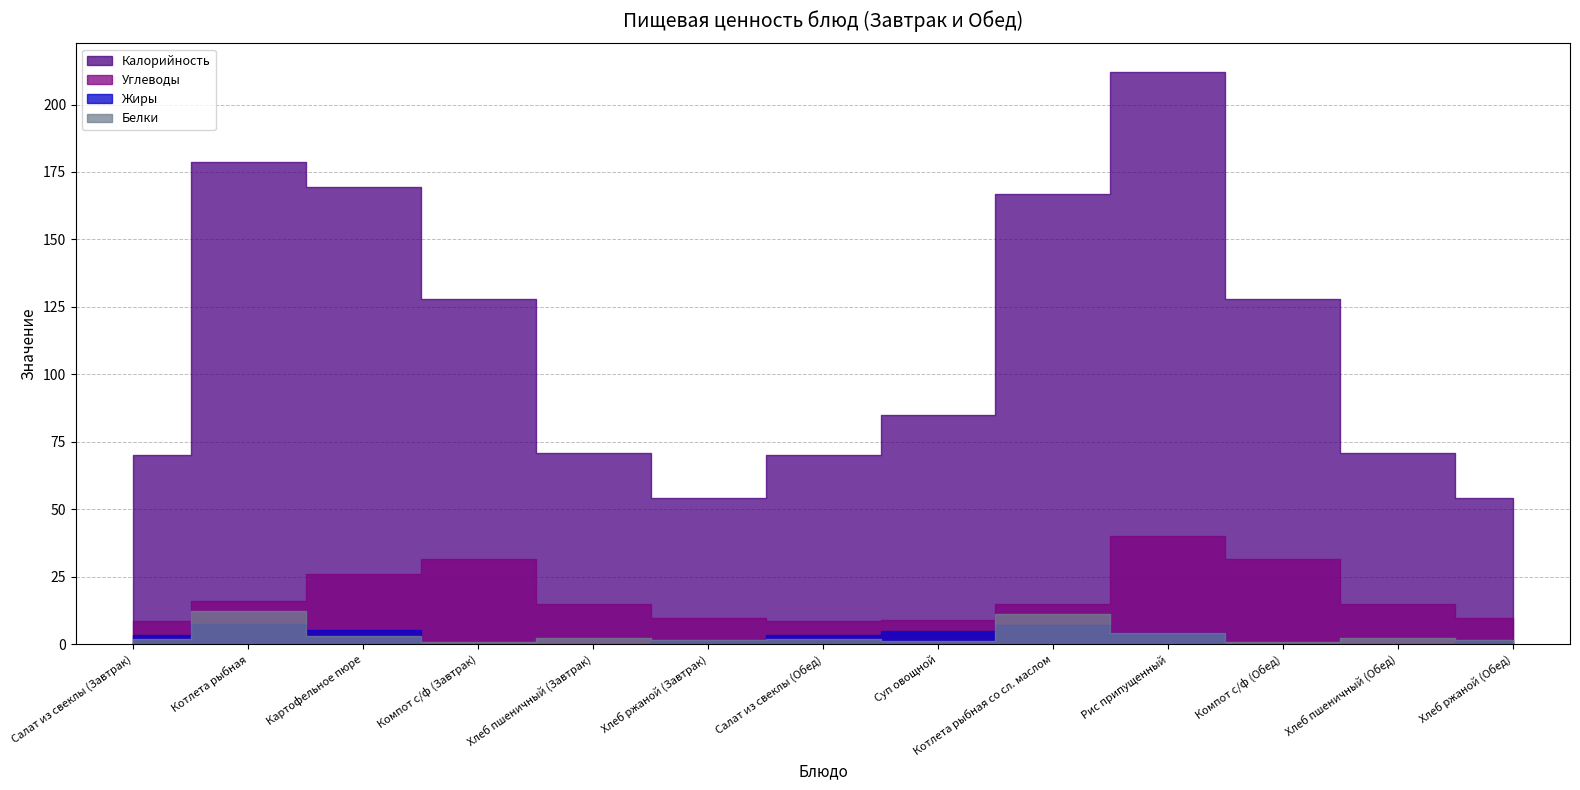

At which category does Белки reach its first local valley?

Компот с/ф (Завтрак)